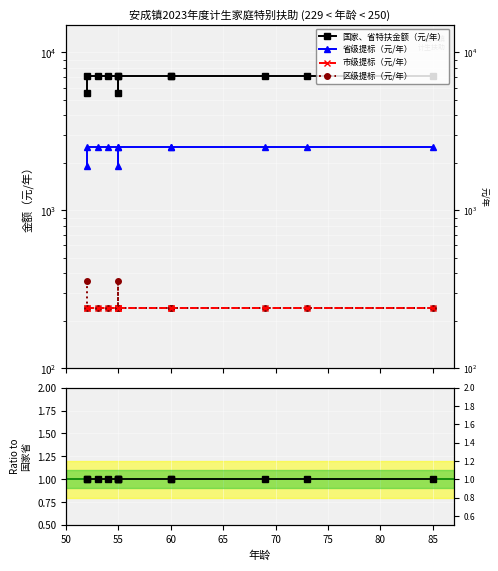

Which series changed the most between 55 and 60?

国家、省特扶金额（元/年）